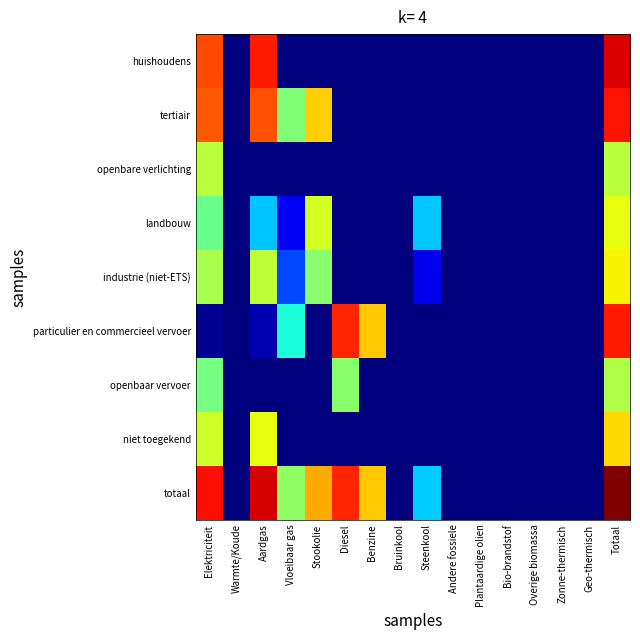

Reading left to right, list all the values displayed in this chart.

huishoudens: Elektriciteit=13675.4	Warmte/Koude=1.0	Aardgas=25509.8	Vloeibaar gas=1.0	Stookolie=1.0	Diesel=1.0	Benzine=1.0	Bruinkool=1.0	Steenkool=1.0	Andere fossiele=1.0	Plantaardige olien=1.0	Bio-brandstof=1.0	Overige biomassa=1.0	Zonne-thermisch=1.0	Geo-thermisch=1.0	Totaal=39184.2
tertiair: Elektriciteit=11574.0	Warmte/Koude=1.0	Aardgas=12633.4	Vloeibaar gas=329.4	Stookolie=2834.8	Diesel=1.0	Benzine=1.0	Bruinkool=1.0	Steenkool=1.0	Andere fossiele=1.0	Plantaardige olien=1.0	Bio-brandstof=1.0	Overige biomassa=1.0	Zonne-thermisch=1.0	Geo-thermisch=1.0	Totaal=27368.7
openbare verlichting: Elektriciteit=744.2	Warmte/Koude=1.0	Aardgas=1.0	Vloeibaar gas=1.0	Stookolie=1.0	Diesel=1.0	Benzine=1.0	Bruinkool=1.0	Steenkool=1.0	Andere fossiele=1.0	Plantaardige olien=1.0	Bio-brandstof=1.0	Overige biomassa=1.0	Zonne-thermisch=1.0	Geo-thermisch=1.0	Totaal=744.2
landbouw: Elektriciteit=241.0	Warmte/Koude=1.0	Aardgas=38.6	Vloeibaar gas=3.2	Stookolie=1100.3	Diesel=1.0	Benzine=1.0	Bruinkool=1.0	Steenkool=40.4	Andere fossiele=1.0	Plantaardige olien=1.0	Bio-brandstof=1.0	Overige biomassa=1.0	Zonne-thermisch=1.0	Geo-thermisch=1.0	Totaal=1419.6
industrie (niet-ETS): Elektriciteit=612.0	Warmte/Koude=1.0	Aardgas=792.8	Vloeibaar gas=9.7	Stookolie=389.0	Diesel=1.0	Benzine=1.0	Bruinkool=1.0	Steenkool=3.0	Andere fossiele=1.0	Plantaardige olien=1.0	Bio-brandstof=1.0	Overige biomassa=1.0	Zonne-thermisch=1.0	Geo-thermisch=1.0	Totaal=1802.5
particulier en commercieel vervoer: Elektriciteit=1.2	Warmte/Koude=1.0	Aardgas=1.7	Vloeibaar gas=83.8	Stookolie=1.0	Diesel=21947.5	Benzine=2983.7	Bruinkool=1.0	Steenkool=1.0	Andere fossiele=1.0	Plantaardige olien=1.0	Bio-brandstof=1.0	Overige biomassa=1.0	Zonne-thermisch=1.0	Geo-thermisch=1.0	Totaal=25013.9
openbaar vervoer: Elektriciteit=292.3	Warmte/Koude=1.0	Aardgas=1.0	Vloeibaar gas=1.0	Stookolie=1.0	Diesel=381.1	Benzine=1.0	Bruinkool=1.0	Steenkool=1.0	Andere fossiele=1.0	Plantaardige olien=1.0	Bio-brandstof=1.0	Overige biomassa=1.0	Zonne-thermisch=1.0	Geo-thermisch=1.0	Totaal=672.4
niet toegekend: Elektriciteit=995.5	Warmte/Koude=1.0	Aardgas=1415.3	Vloeibaar gas=1.0	Stookolie=1.0	Diesel=1.0	Benzine=1.0	Bruinkool=1.0	Steenkool=1.0	Andere fossiele=1.0	Plantaardige olien=1.0	Bio-brandstof=1.0	Overige biomassa=1.0	Zonne-thermisch=1.0	Geo-thermisch=1.0	Totaal=2409.8
totaal: Elektriciteit=28128.7	Warmte/Koude=1.0	Aardgas=40386.6	Vloeibaar gas=423.1	Stookolie=4322.1	Diesel=22327.5	Benzine=2983.7	Bruinkool=1.0	Steenkool=42.4	Andere fossiele=1.0	Plantaardige olien=1.0	Bio-brandstof=1.0	Overige biomassa=1.0	Zonne-thermisch=1.0	Geo-thermisch=1.0	Totaal=98608.2